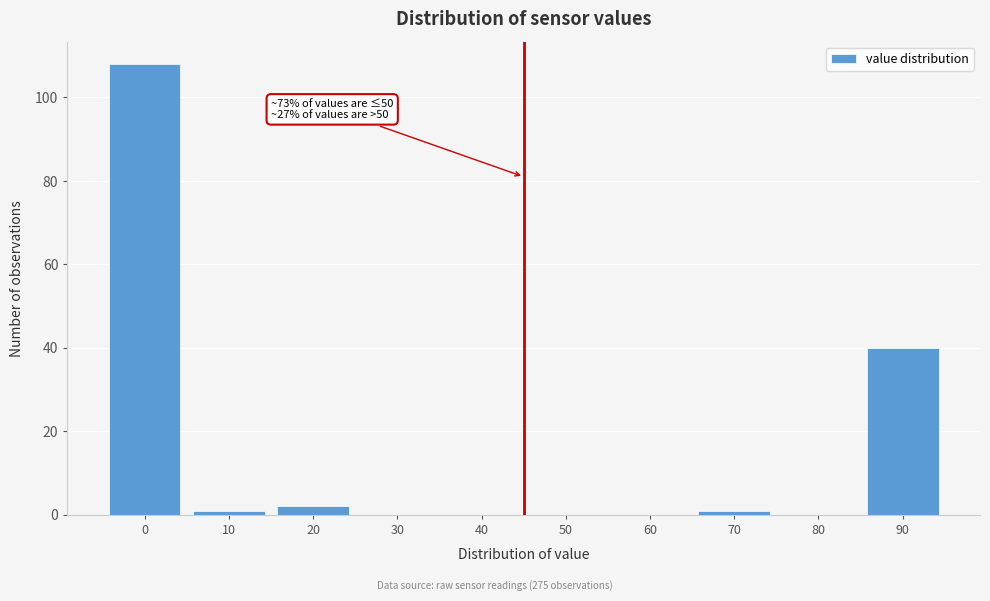

Reading right to left, extract all data points from this chart.

90=40	80=0	70=1	60=0	50=0	40=0	30=0	20=2	10=1	0=108